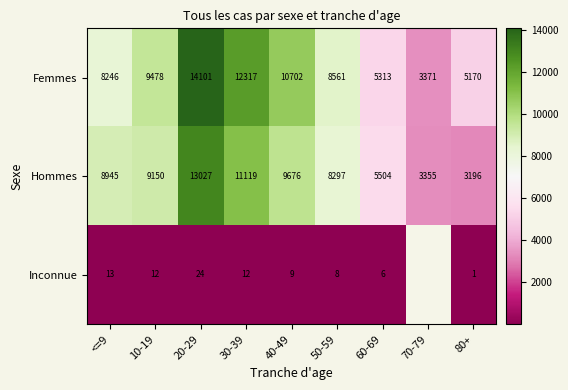

List the labels in order of Hommes value, largest first.

20-29, 30-39, 40-49, 10-19, <=9, 50-59, 60-69, 70-79, 80+